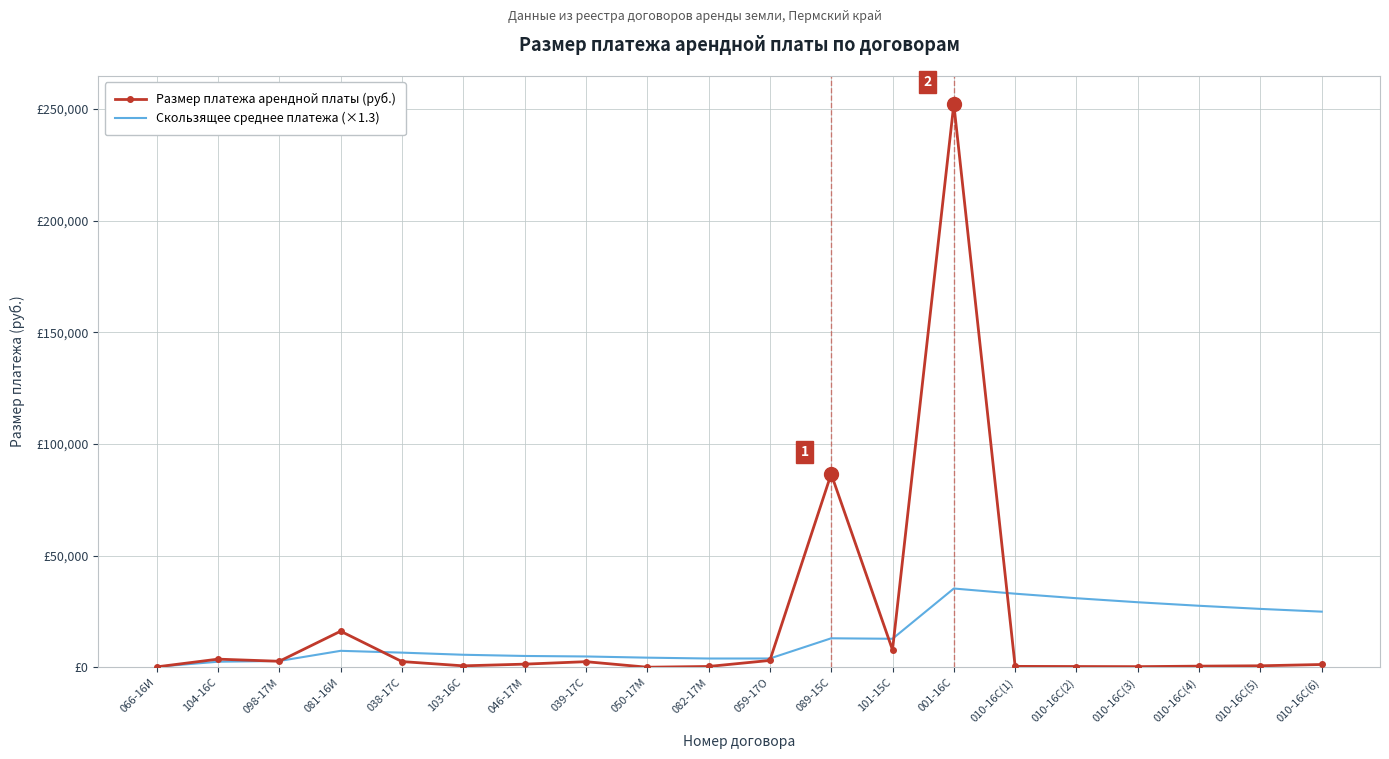

Which series has the largest total across all categories?

Размер платежа арендной платы (руб.)